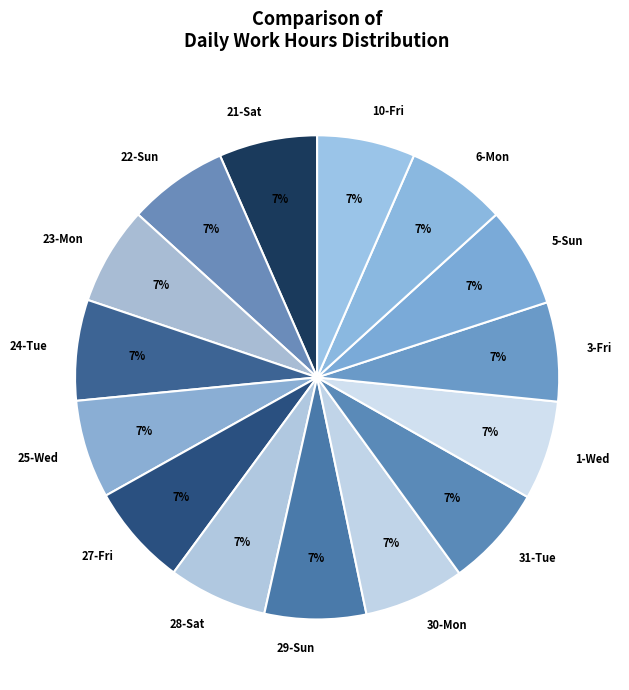

Does 1-Wed account for over 50% of the chart?

No